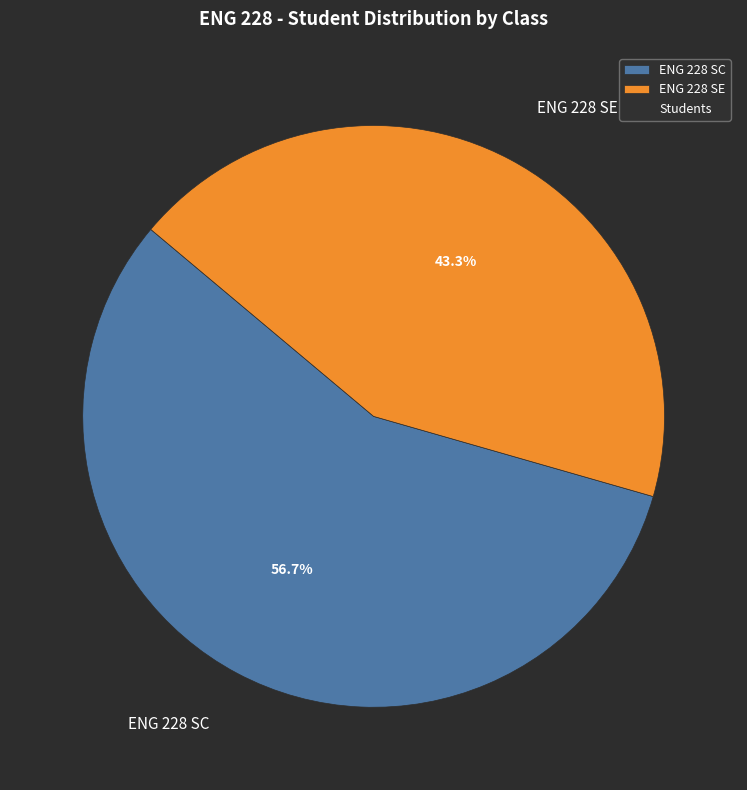

True or false: ENG 228 SE accounts for 43% of the total.

True